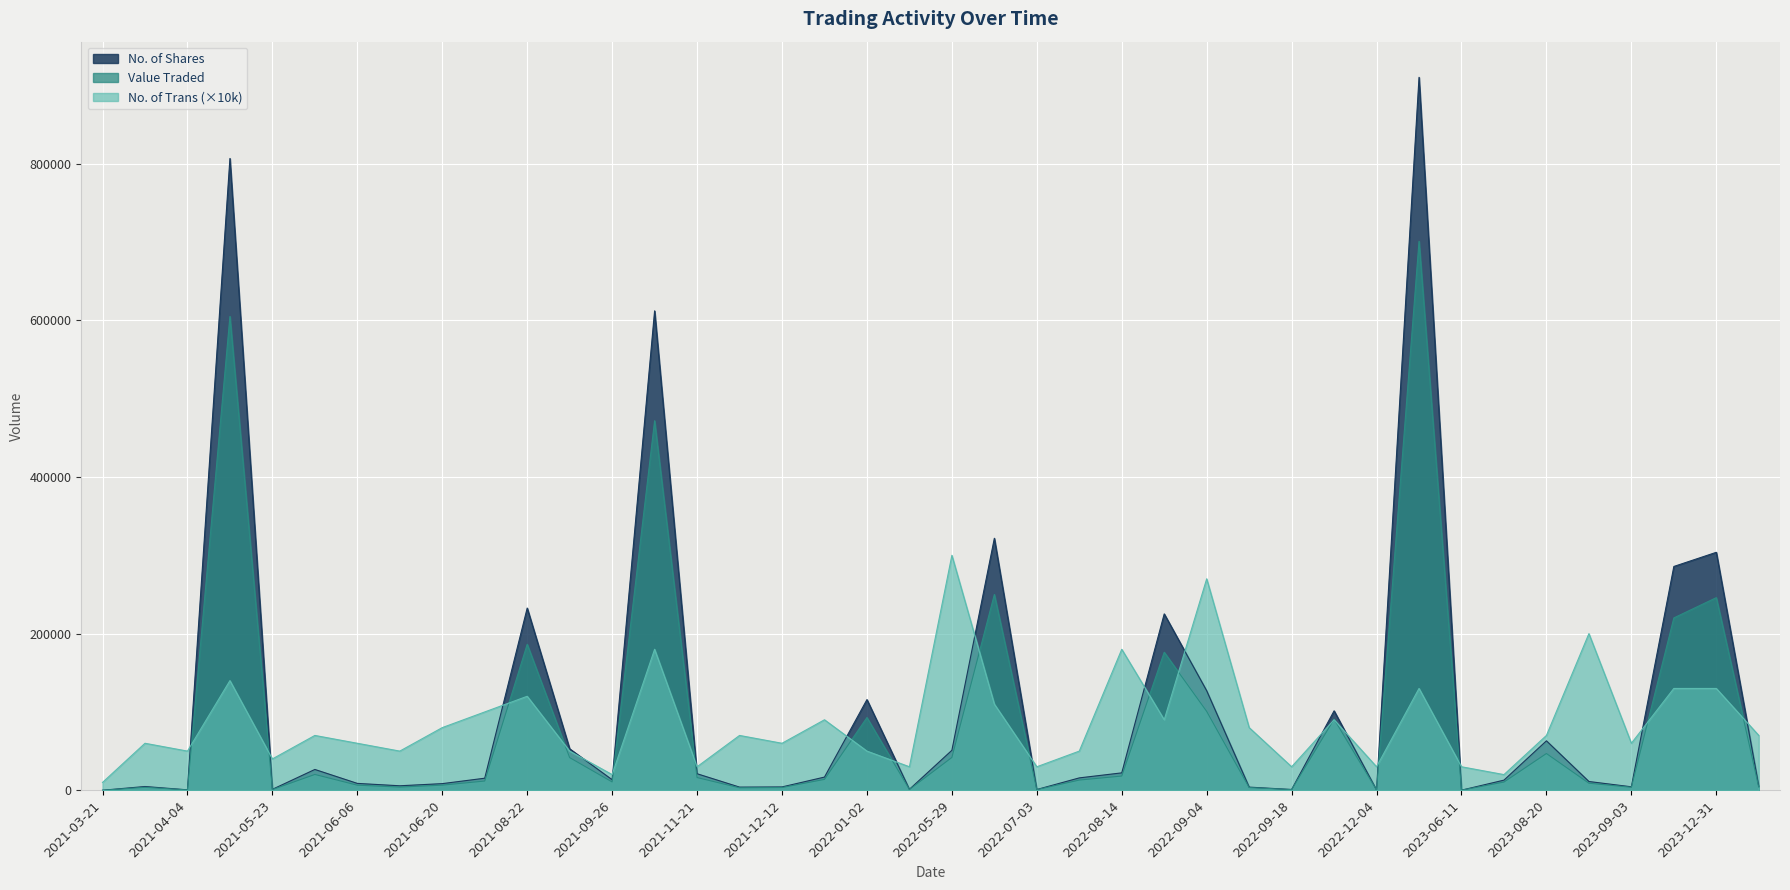

What is the spread (max minus min) of values at 06/06/2021?

8754